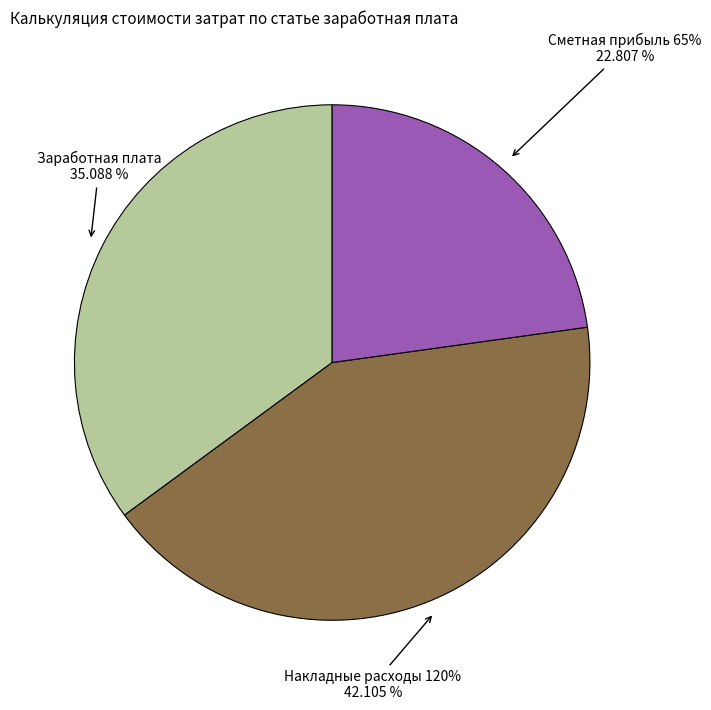

How many segments does this pie chart have?

3